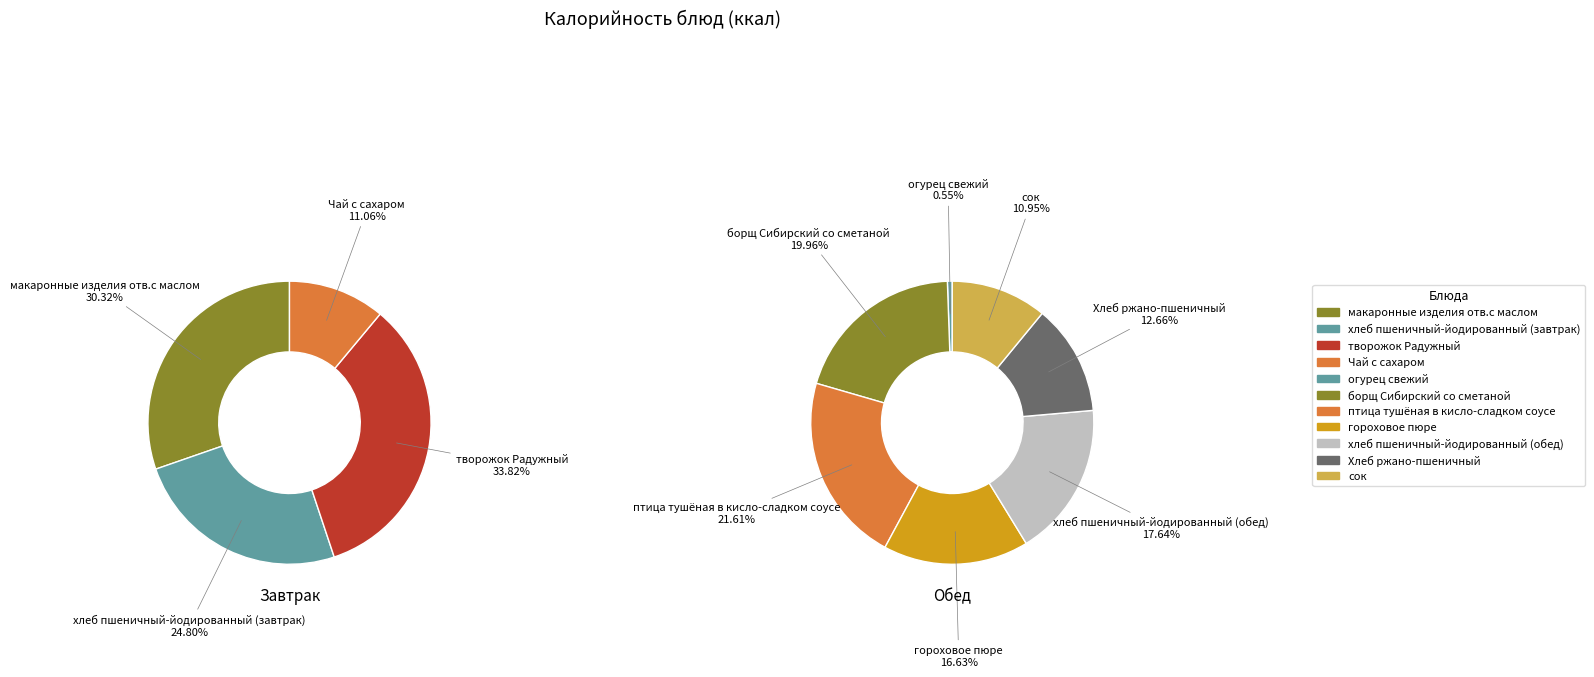

How many segments does this pie chart have?

11